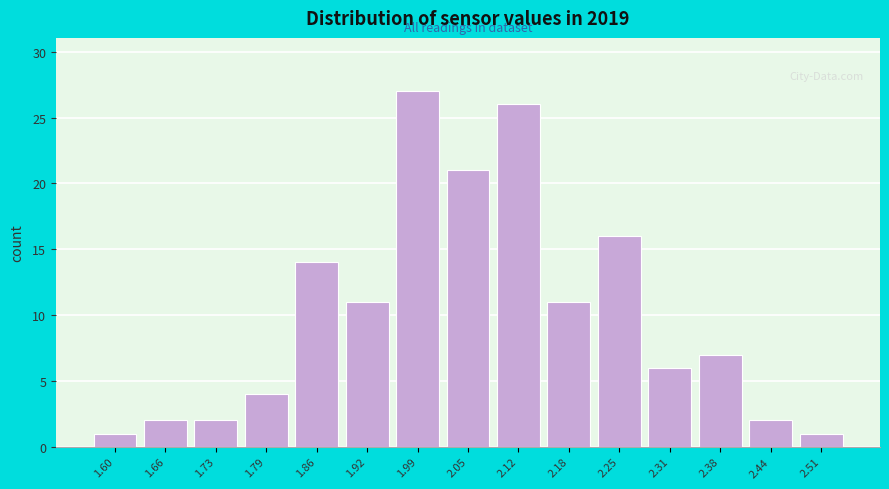

Reading right to left, what are all the values shown in this chart?

1	2	7	6	16	11	26	21	27	11	14	4	2	2	1